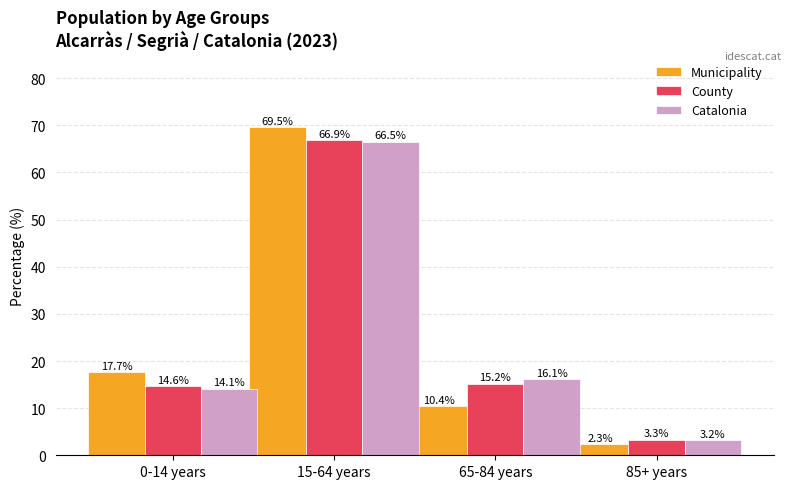

Which category has the lowest value in the Municipality series?

85+ years